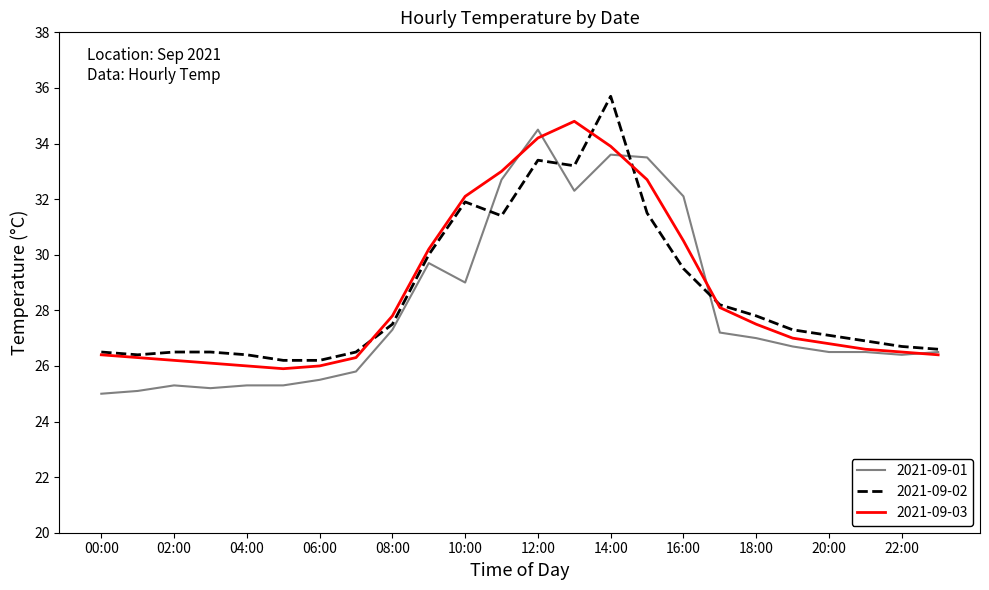

What is the greatest value displayed?

35.7